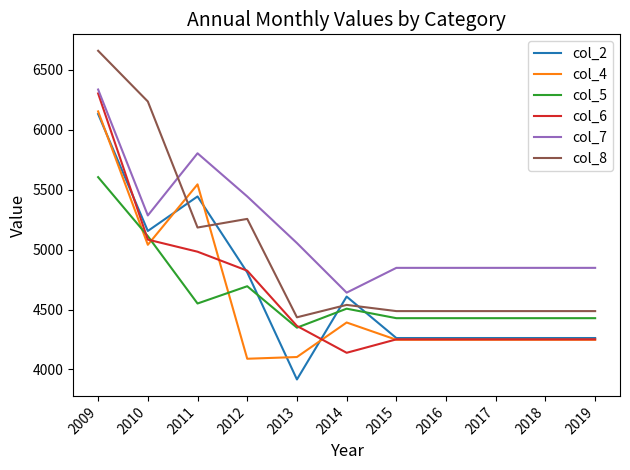

What is the average value of the col_8 series?

4976.6